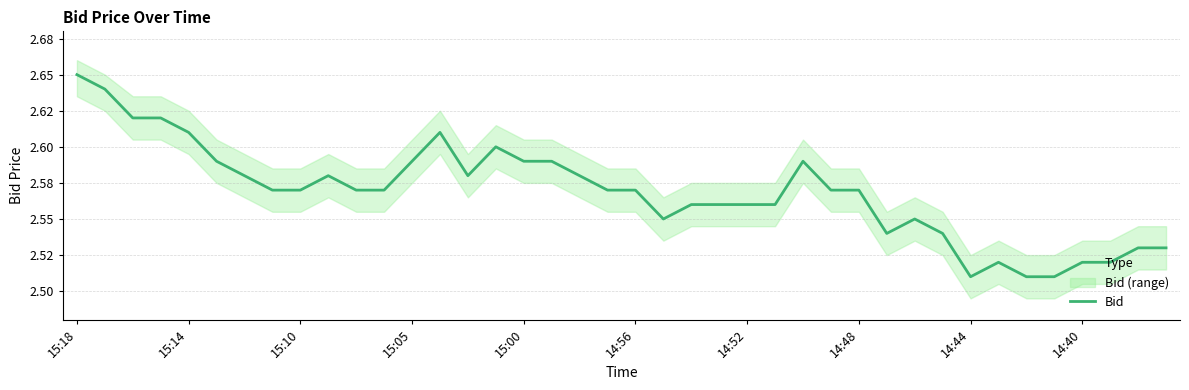

What is the average value?

2.6